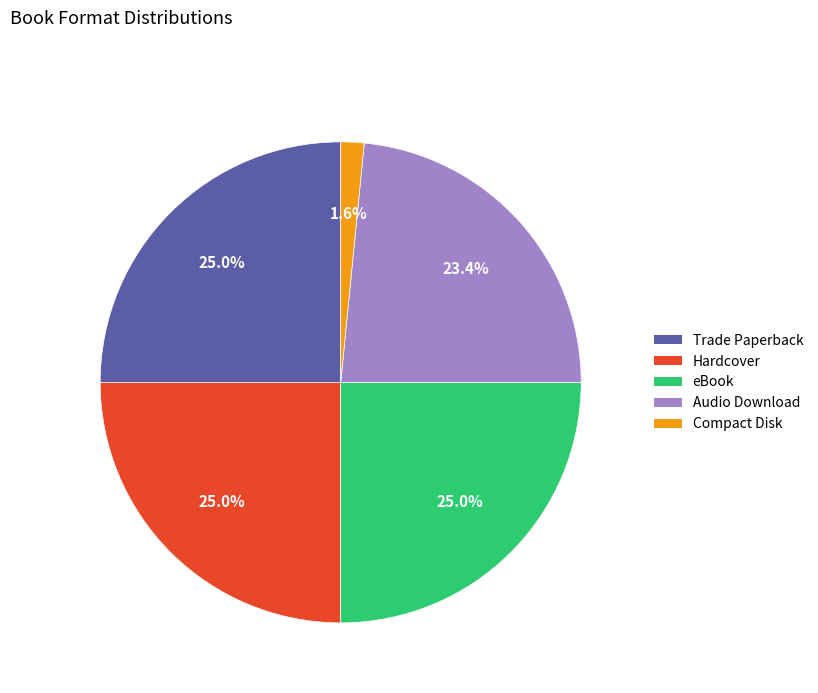

To the nearest percent, what percentage of the pie is Trade Paperback?

25%